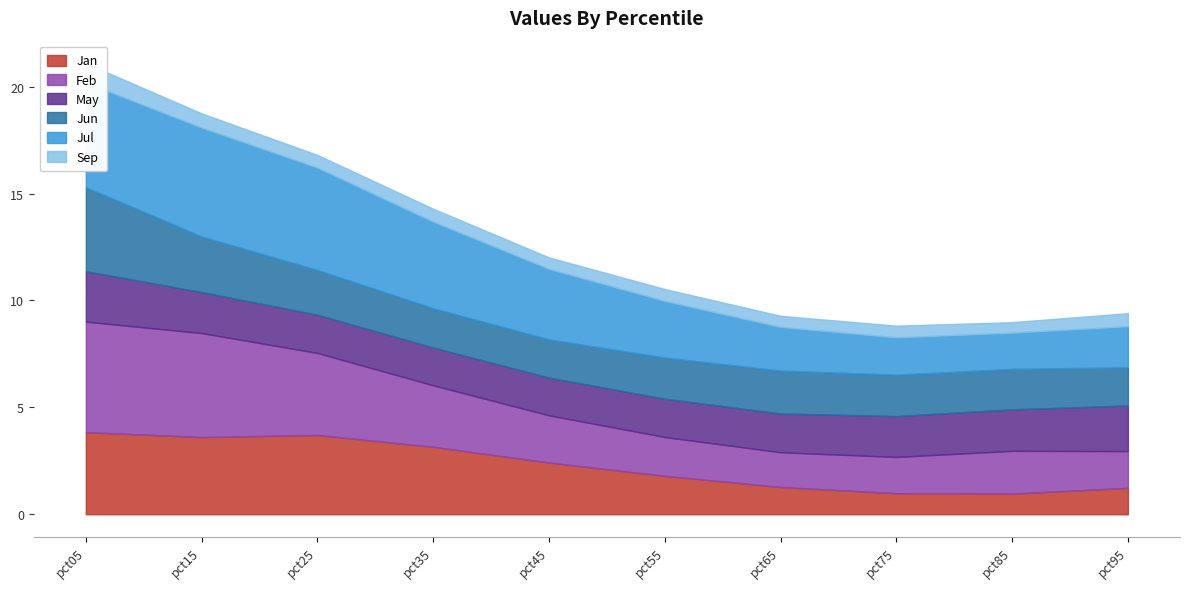

What is the difference between the maximum and second lowest values in the Feb series?

3.5